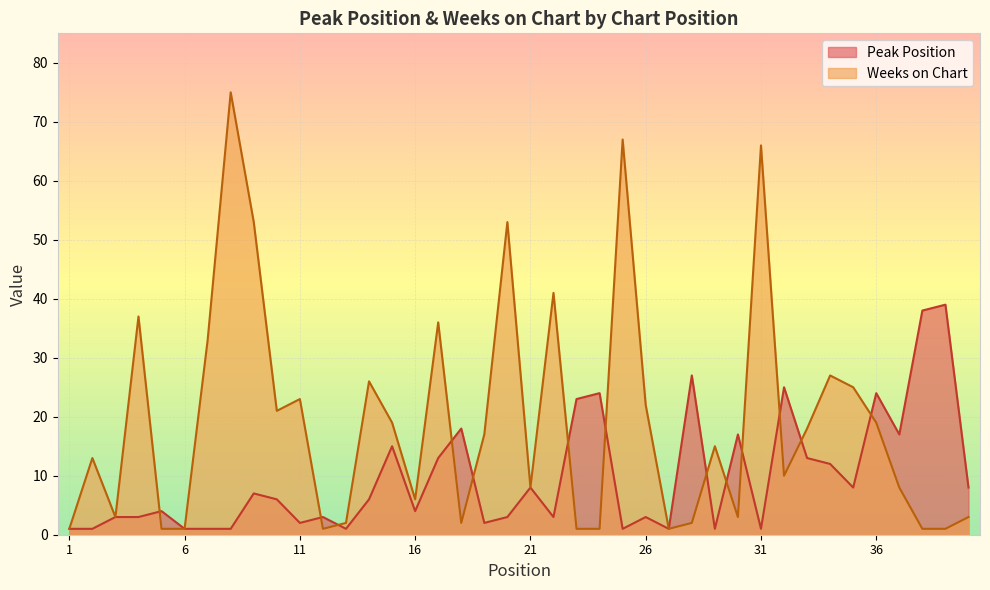

How many interior local peaks does the Peak Position series have?

13